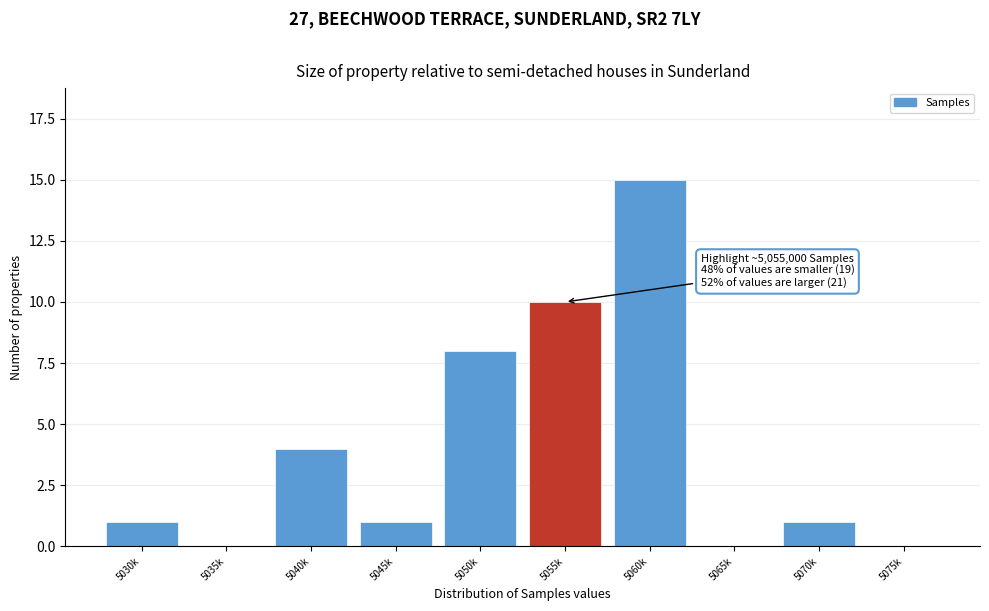

Reading left to right, list all the values displayed in this chart.

5030k=1	5035k=0	5040k=4	5045k=1	5050k=8	5055k=10	5060k=15	5065k=0	5070k=1	5075k=0